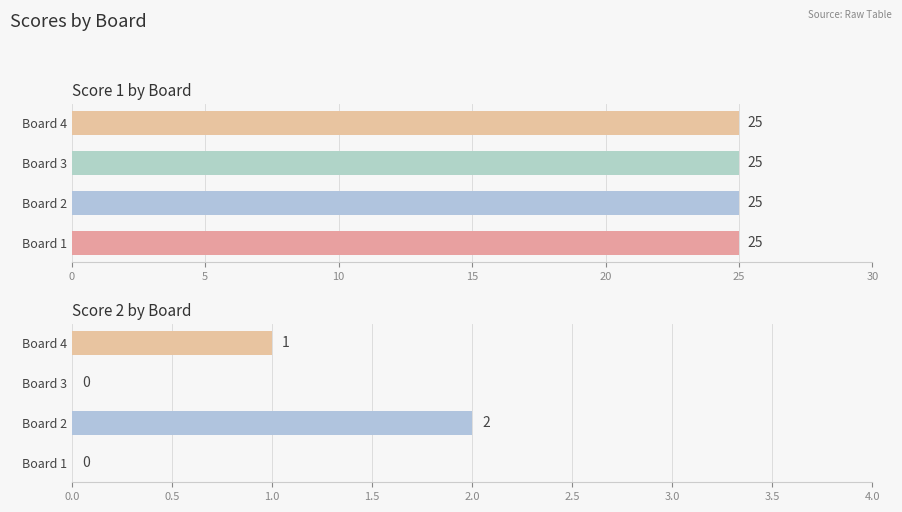

The value of Score 2 at Board 1 is 1.0. True or false?

False